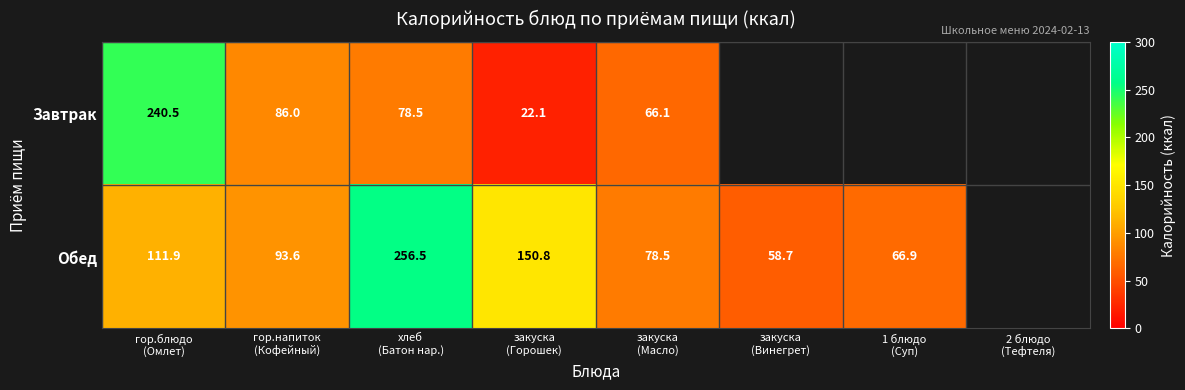

What is the sum of the Завтрак values at гор.напиток (Кофейный) and хлеб (Батон нар.)?

164.5